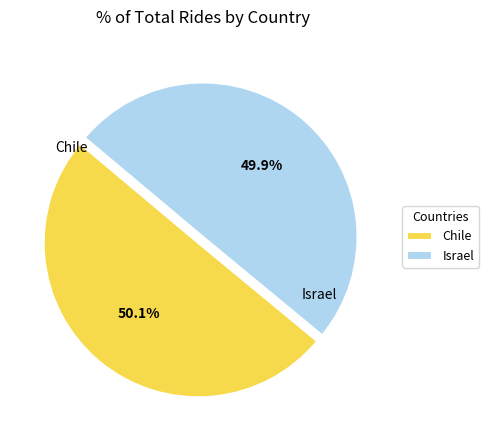

What is the ratio of the value at Chile to the value at Israel?

1.0